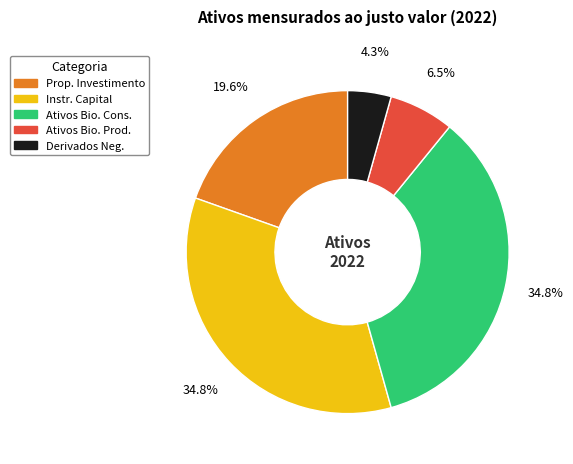

How many slices are in this pie chart?

5